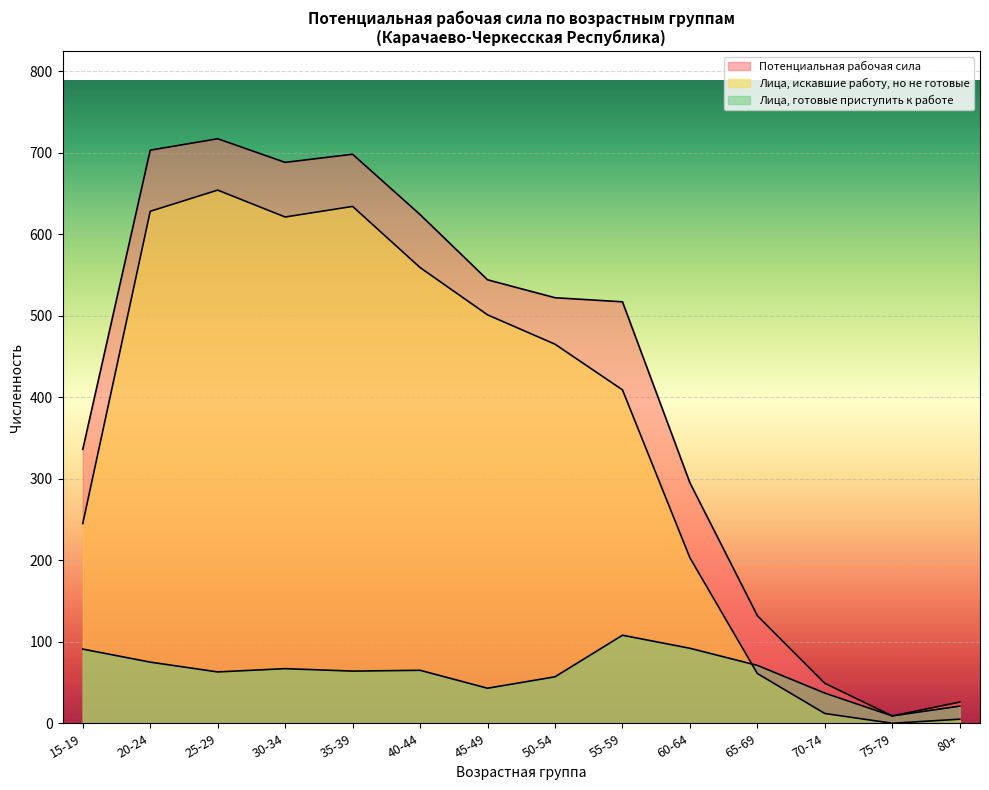

How many values in the Потенциальная рабочая сила series are below 522?

7